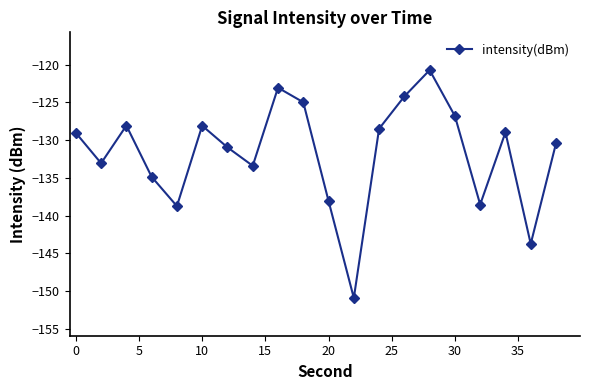

What is the maximum value shown in the chart?

-120.7